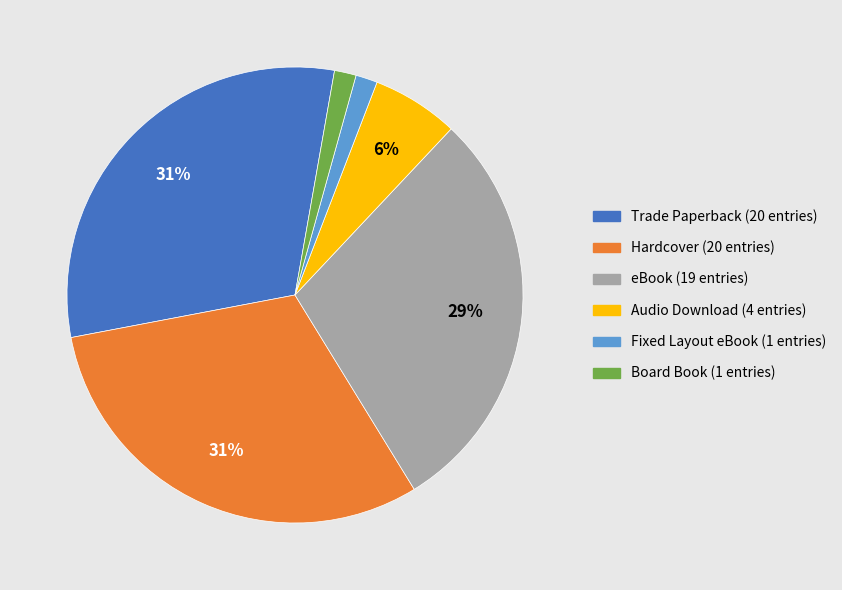

Is it true that Trade Paperback is 39% of the pie?

False